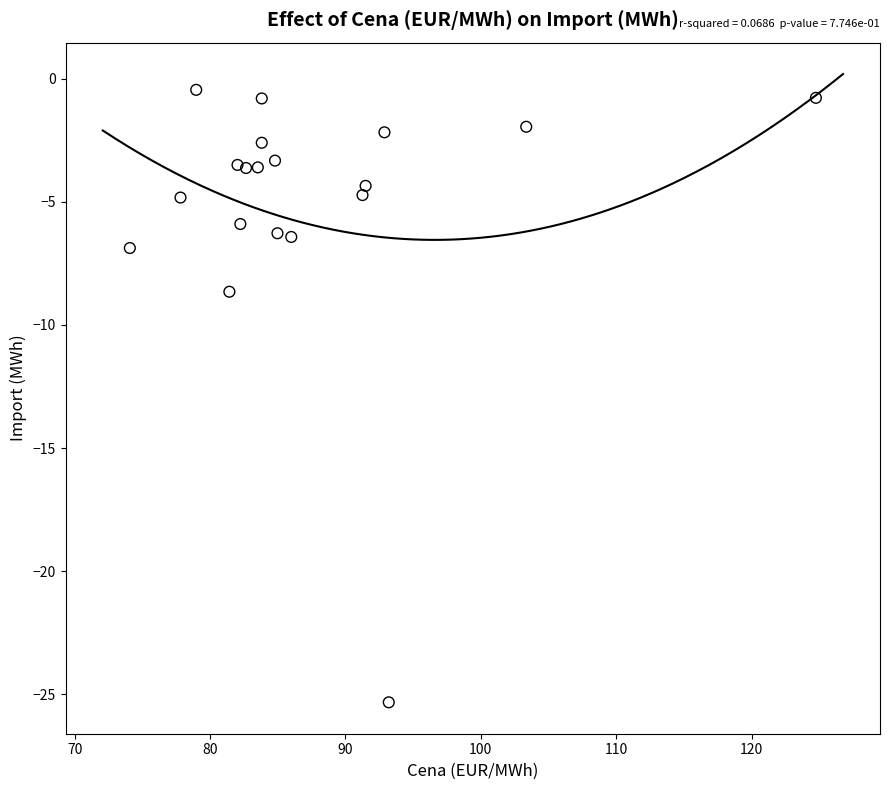

What is the range of Y values (max minus min)?

24.9